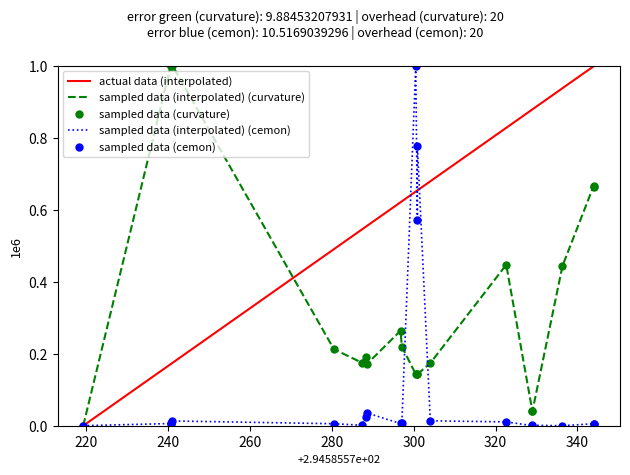

At how many categories does at least one series exceed 0?

20